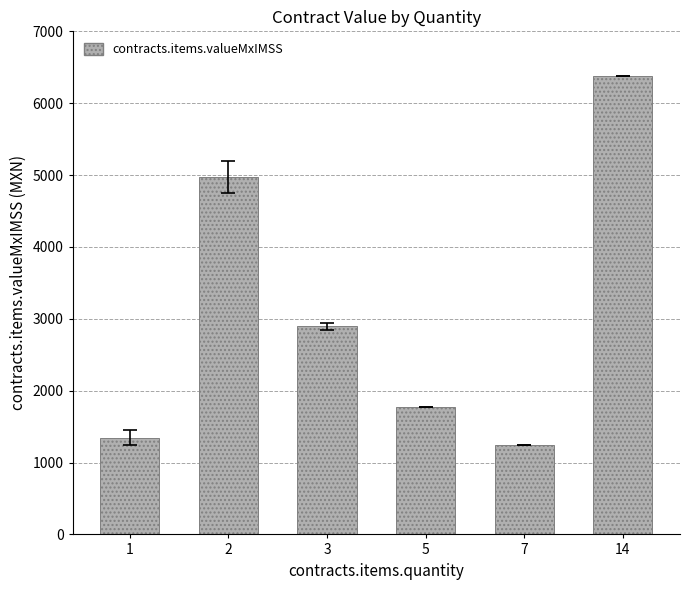

Reading left to right, what are all the values shown in this chart?

1=1344.2	2=4970.4	3=2895.0	5=1776.0	7=1237.4	14=6382.3